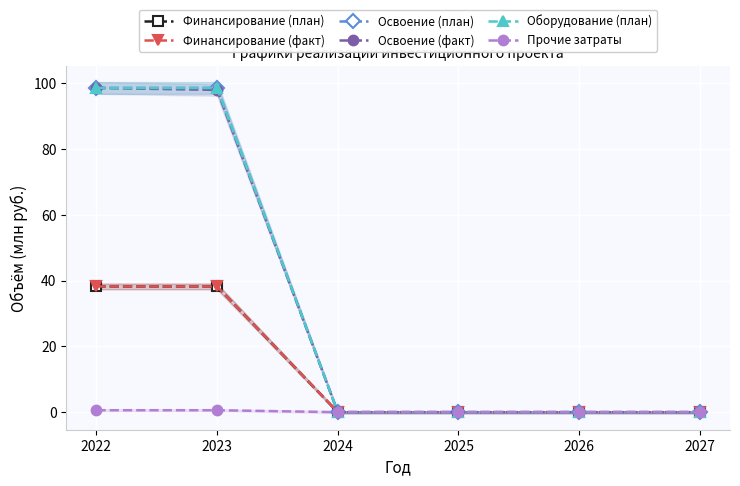

At which category is the sum across all series the highest?

2022